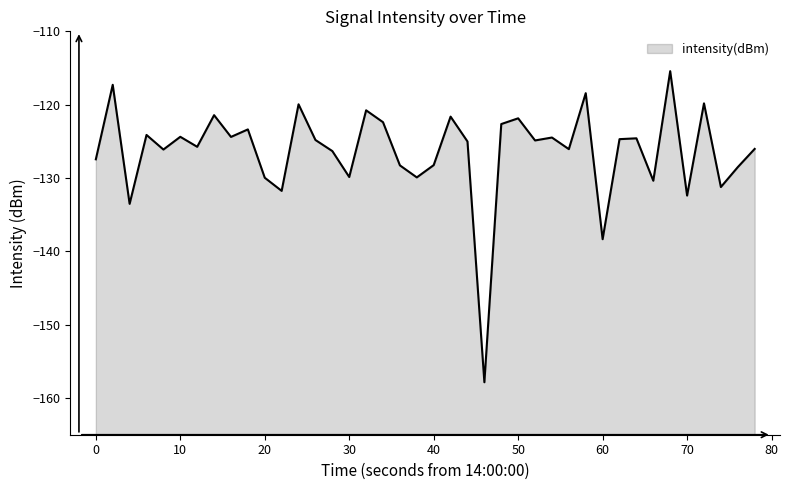

The chart shows a value of -129.9 at 30. True or false?

True